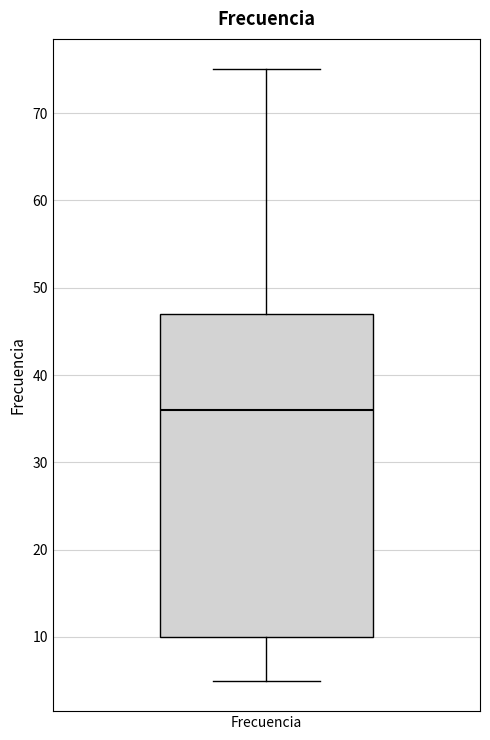

Read this box plot against the y-axis: the position of the median line, the range covered by the box, and the ends of both whiskers. The values are not printed on the chart, so give them approximately, as read against the axis.

median 36, box 10 to 47, whiskers 5 to 75